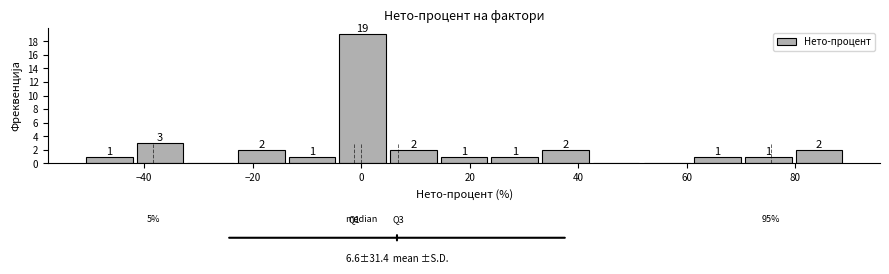

Over which range of the x-axis is the bar tallest?

-4 to 6